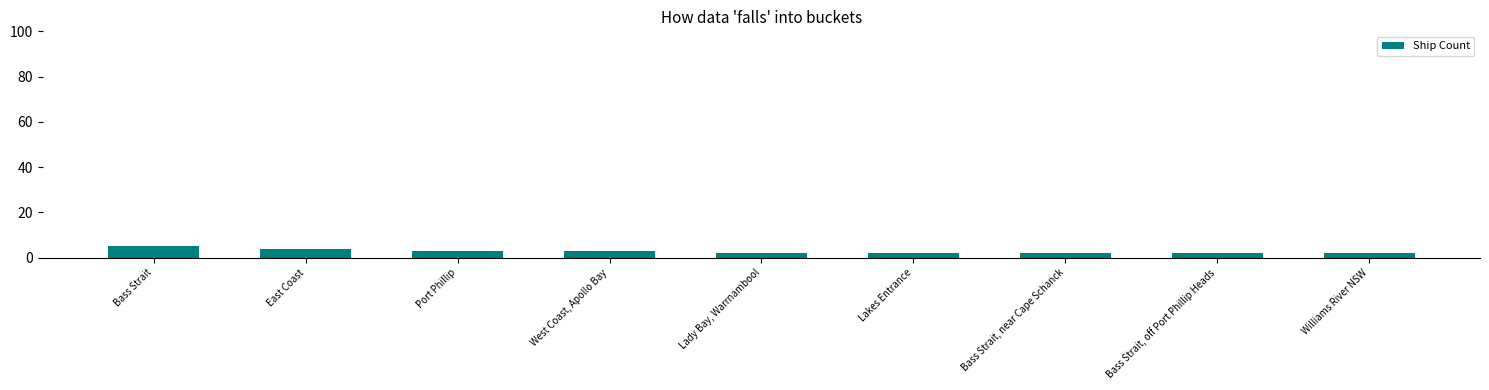

What is the approximate value at Port Phillip?

3